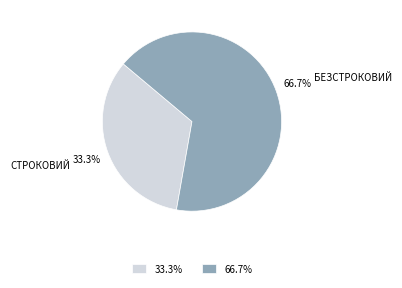

Which has a higher value, 66.7% or 33.3%?

66.7%